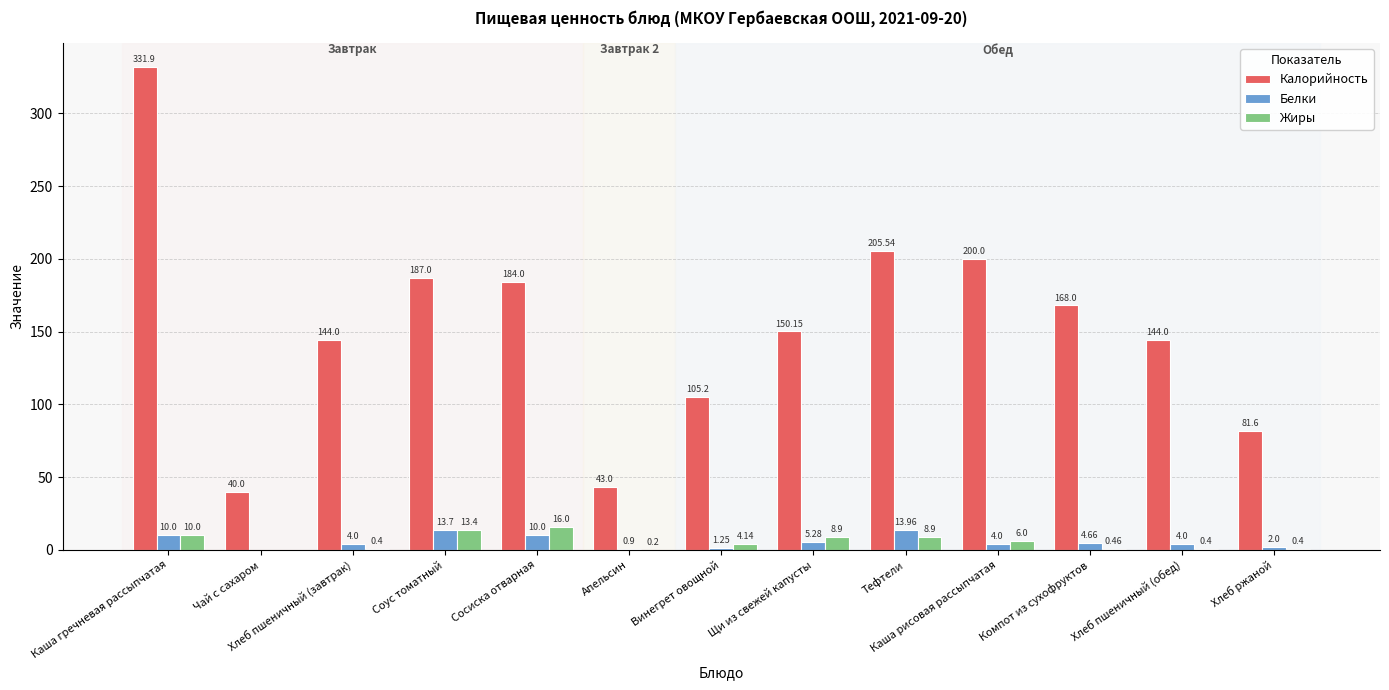

What is the sum of the Калорийность values at Чай с сахаром and Сосиска отварная?

224.0